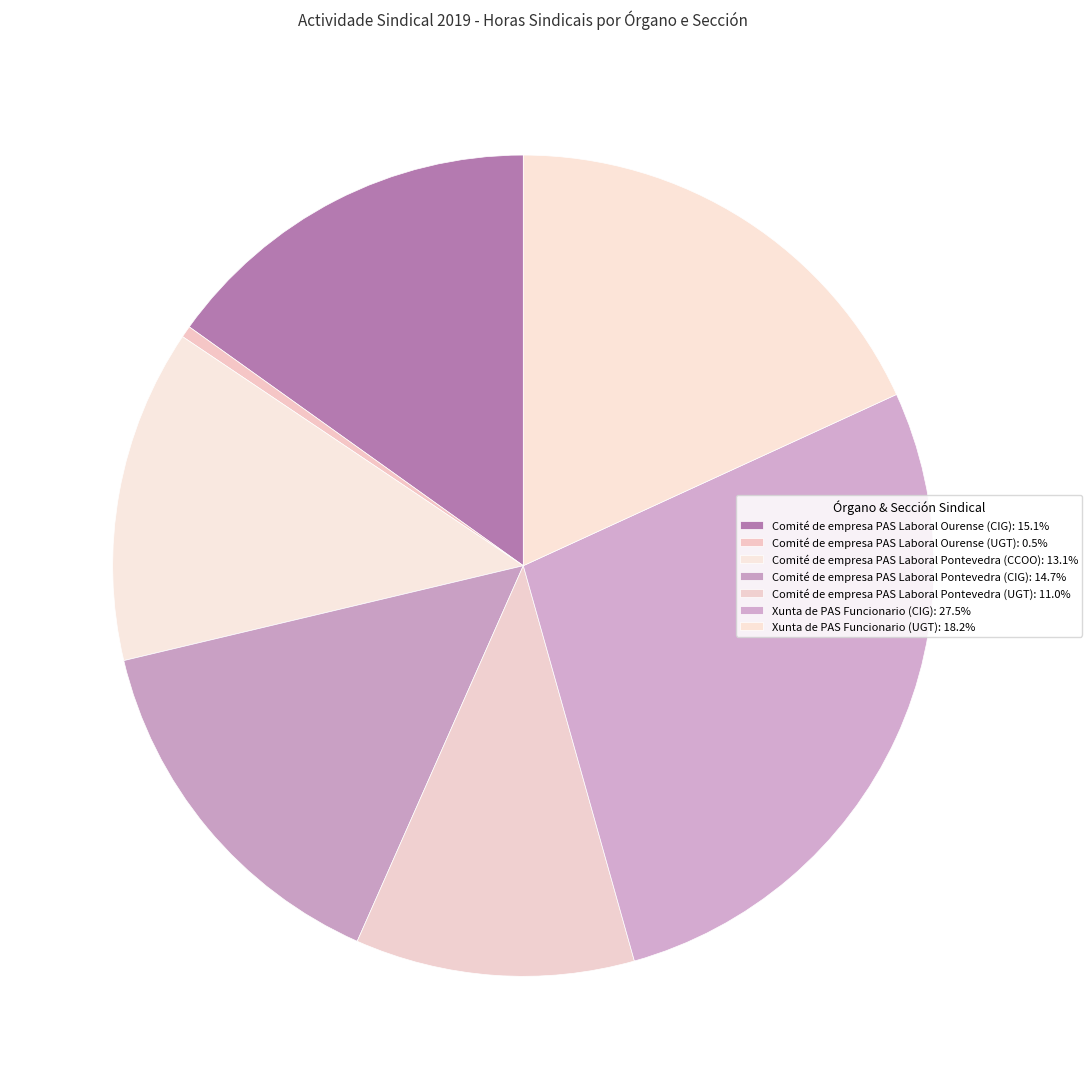

To the nearest percent, what percentage of the pie is Comité de empresa PAS Laboral Pontevedra (CIG)?

15%